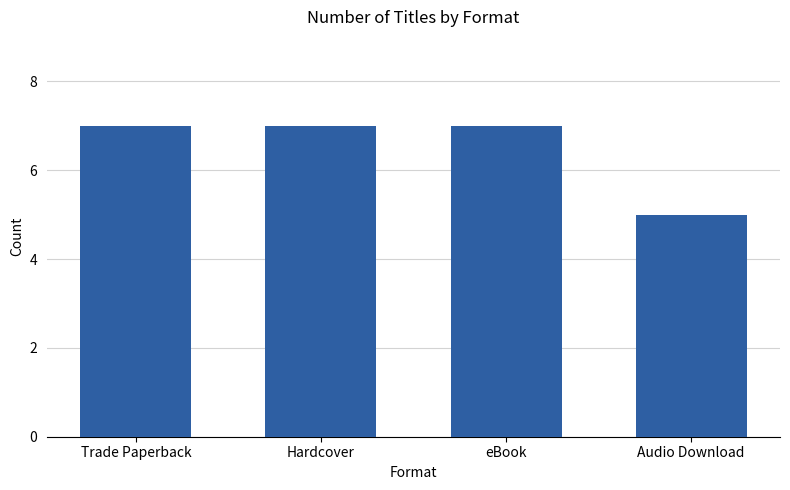

Reading left to right, extract all data points from this chart.

7	7	7	5